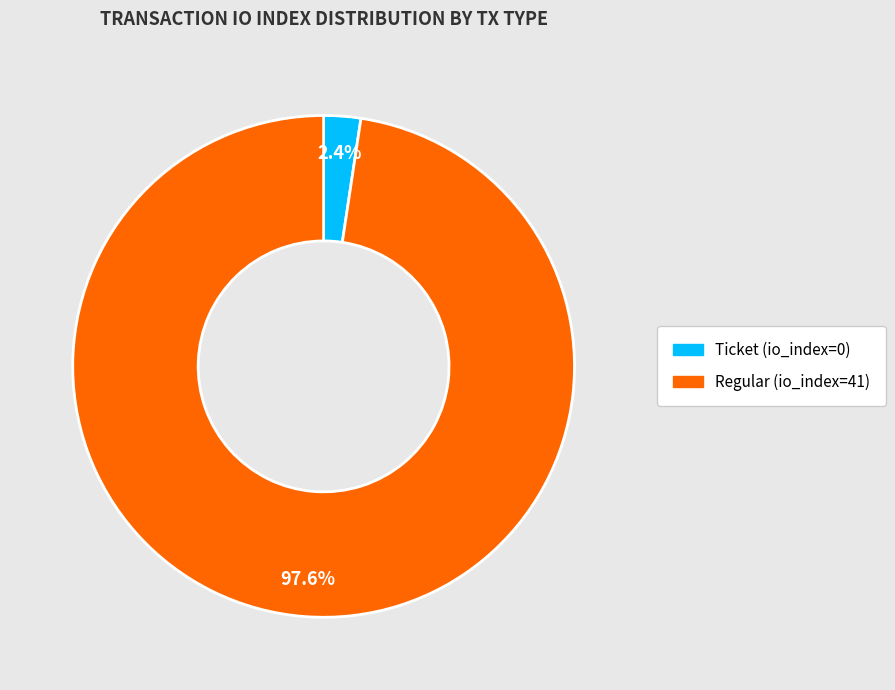

Do Ticket (io_index=0) and Regular (io_index=41) together represent more than half of the pie?

Yes